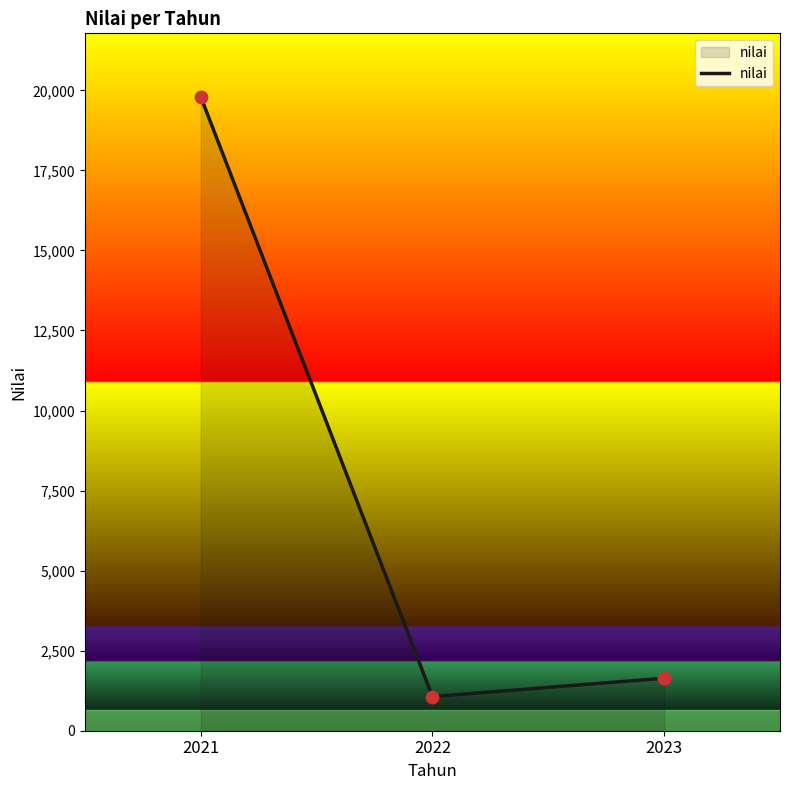

Which has a higher value, 2021 or 2023?

2021